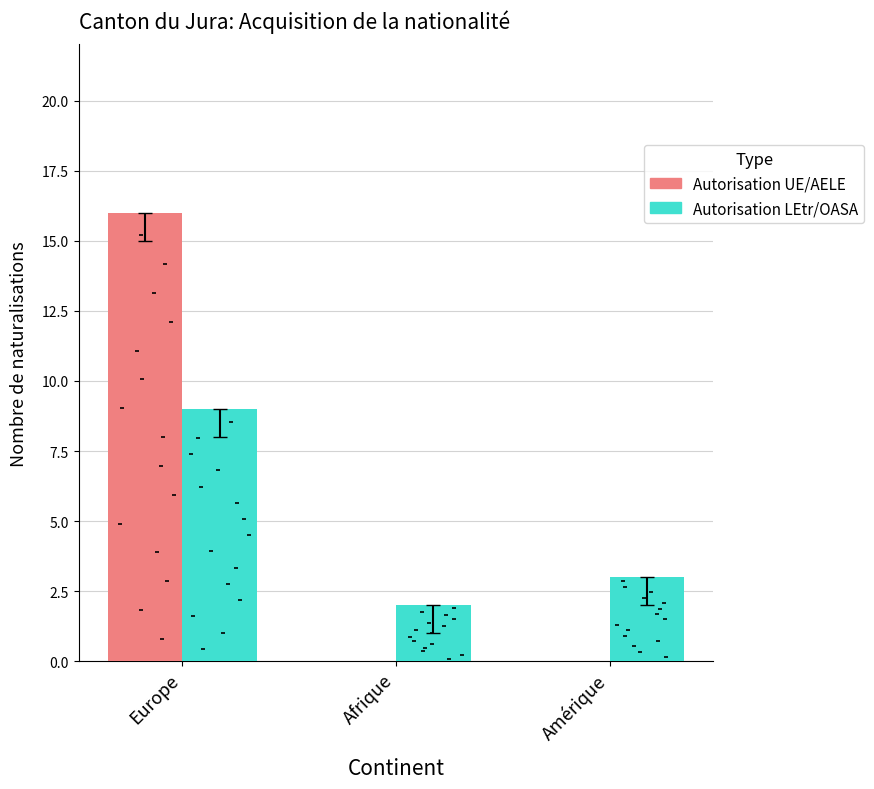

Which series has the largest total across all categories?

Autorisation UE/AELE